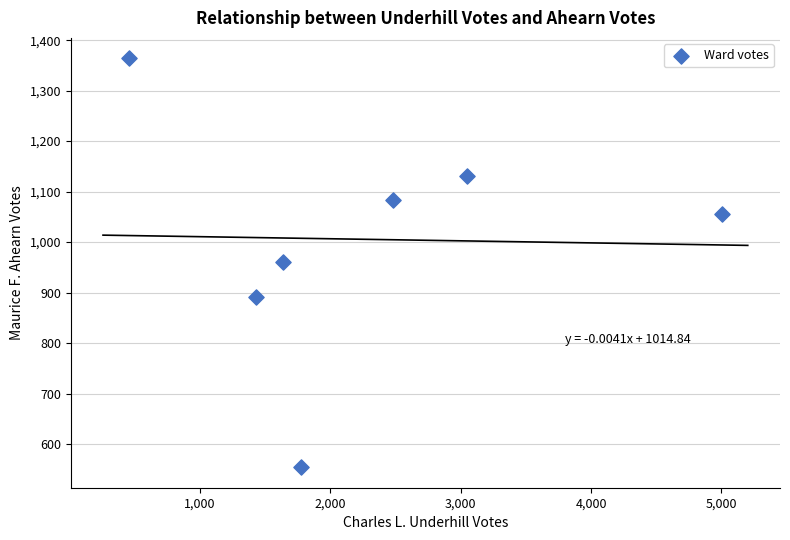

What is the average X value?

2260